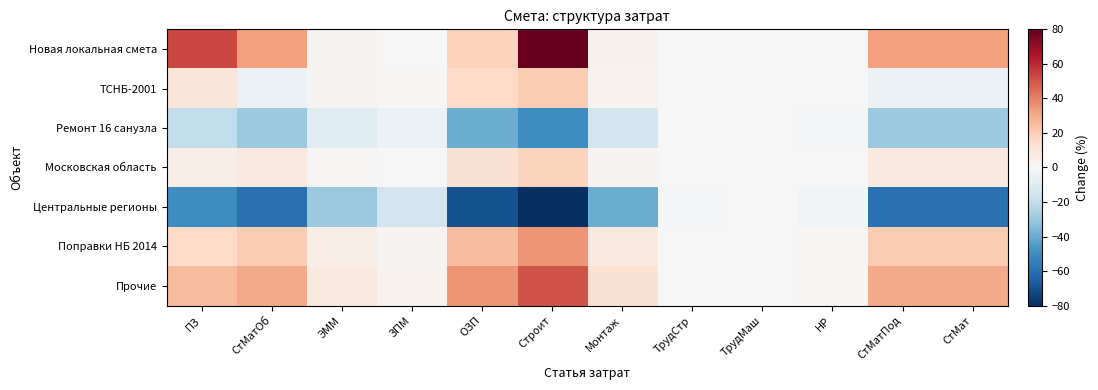

How many data points does each series have?

12